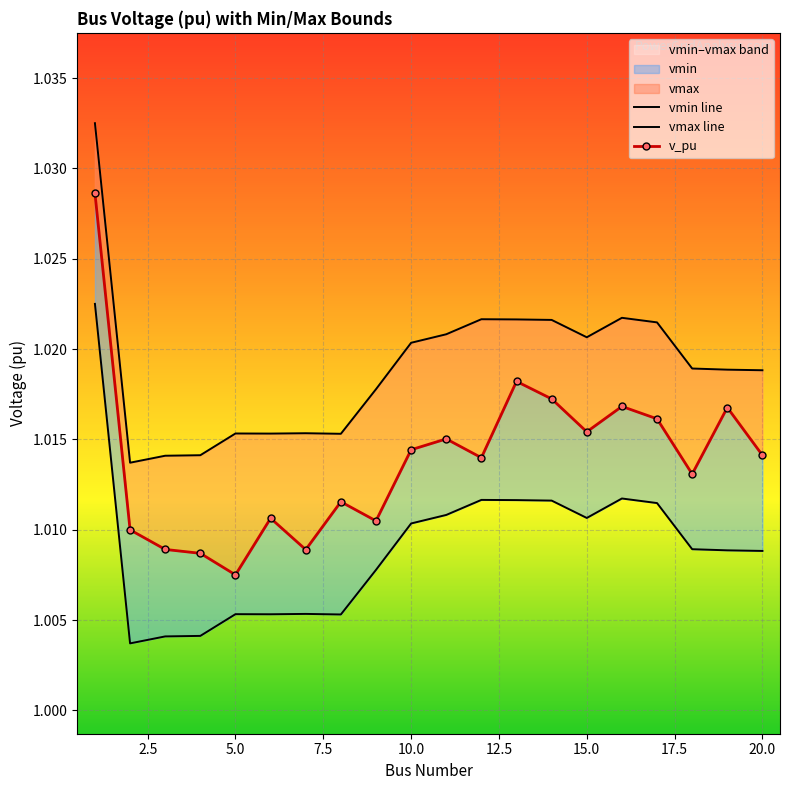

How many distinct data groups are displayed?

3